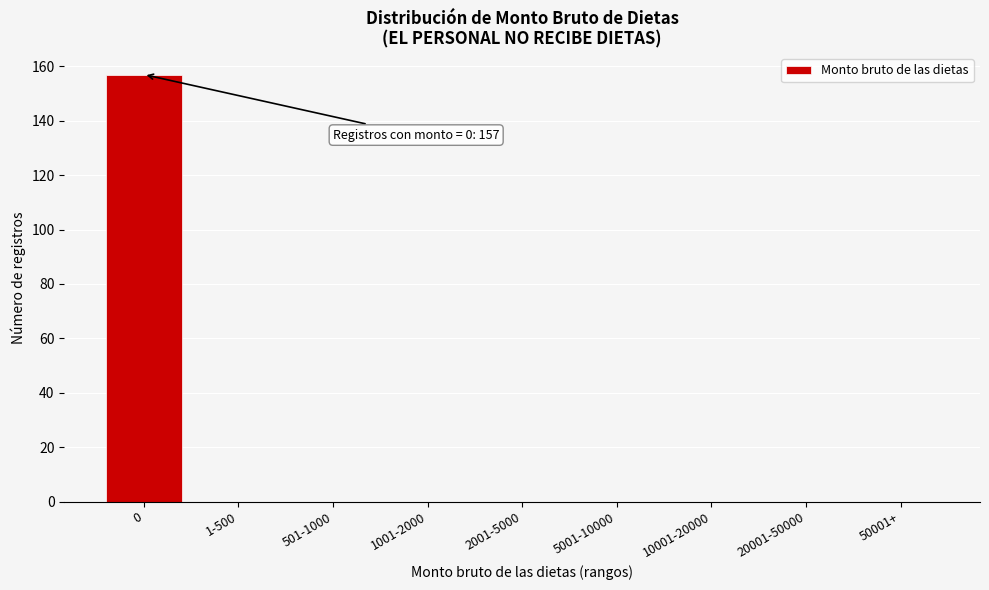

Reading right to left, what are all the values shown in this chart?

50001+=0	20001-50000=0	10001-20000=0	5001-10000=0	2001-5000=0	1001-2000=0	501-1000=0	1-500=0	0=157